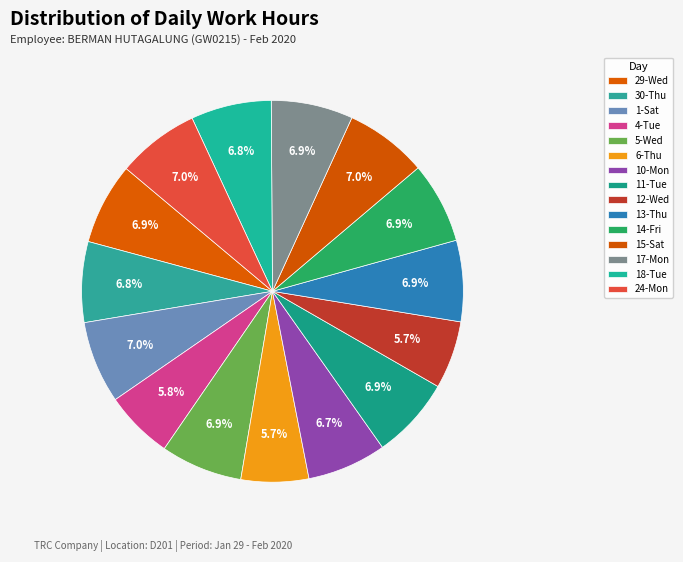

Count the number of slices in the pie.

15